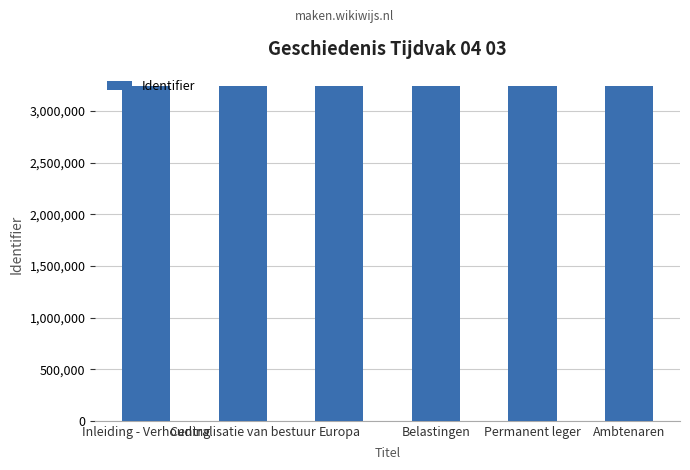

What is the sum of the values at Inleiding - Verhouding and Permanent leger?

6489022